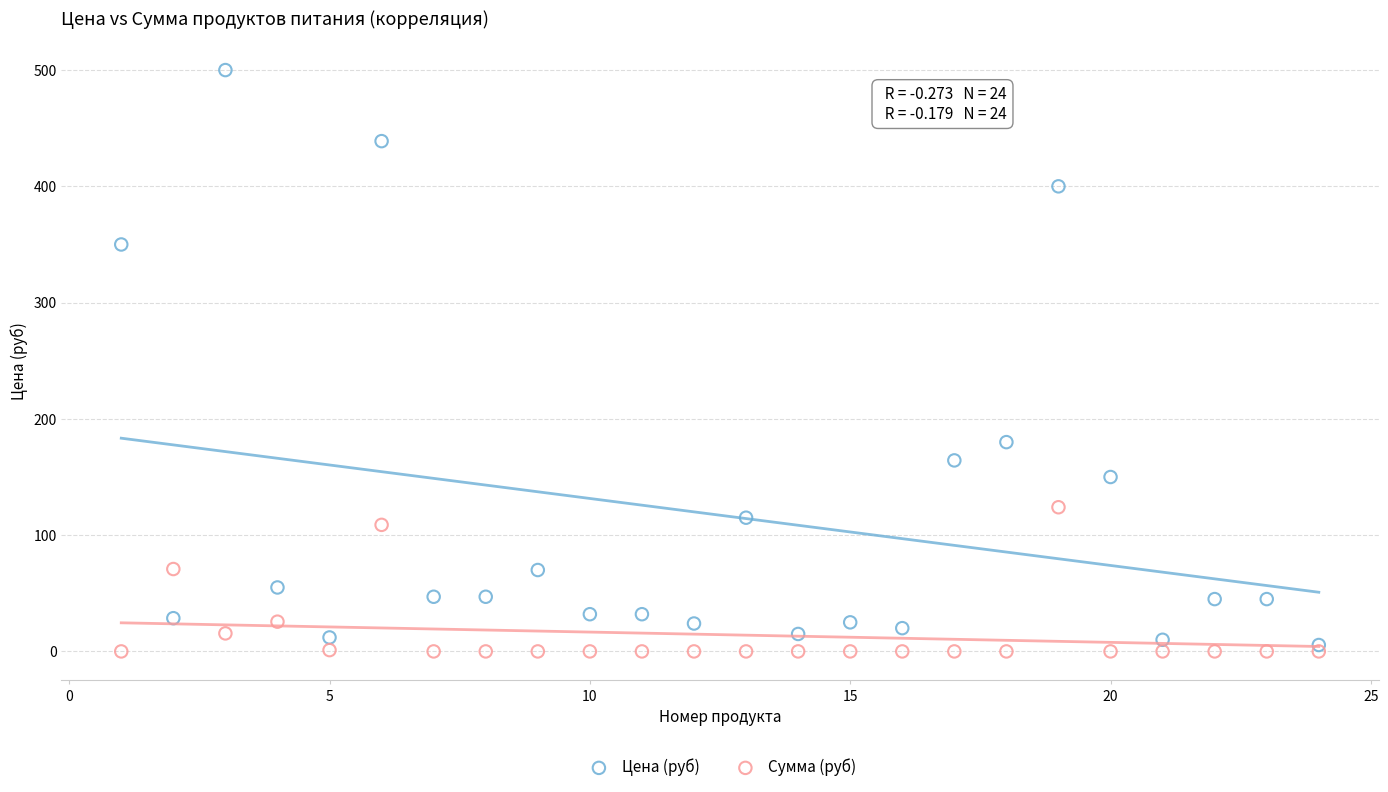

In the Цена (руб) series, what Y value is closest to 252?

180.0